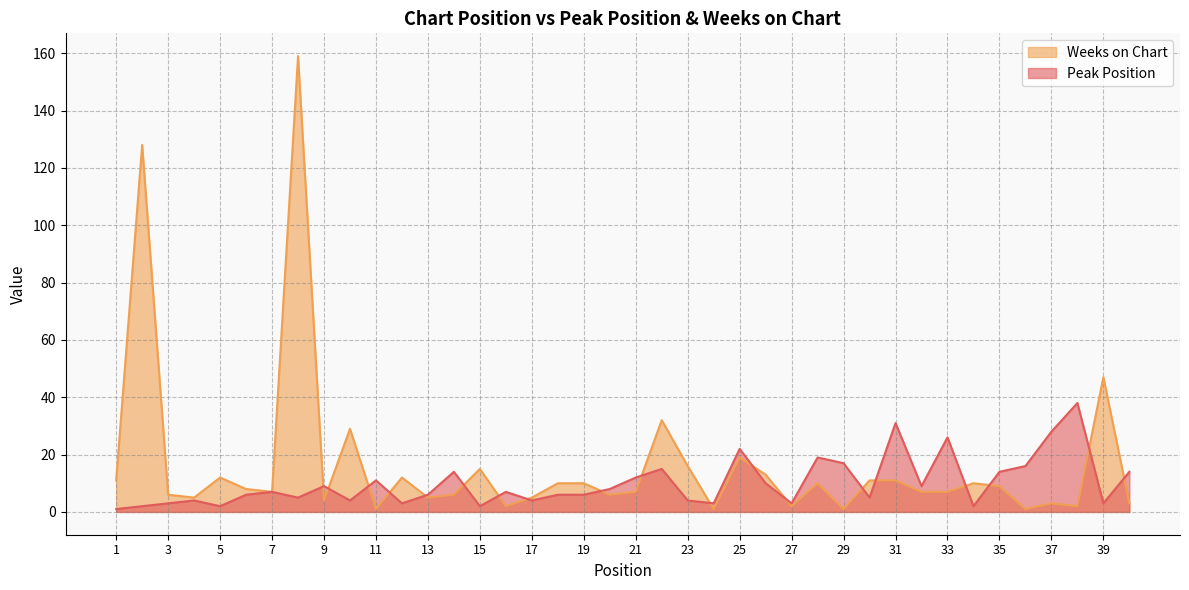

At which category does the chart reach its peak across all series?

8